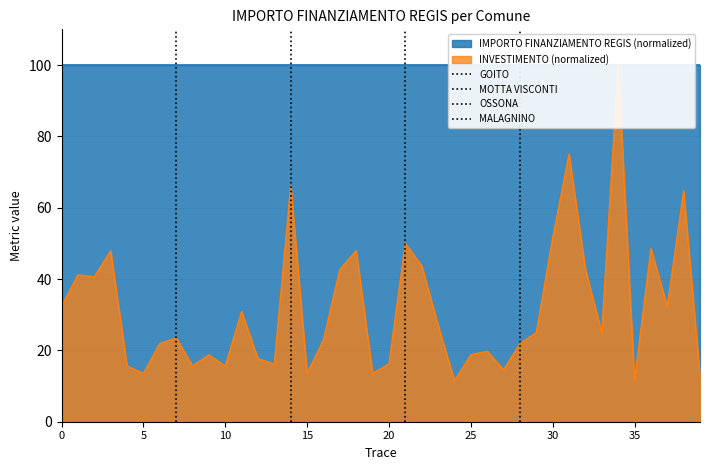

What is the difference between the maximum and minimum values?

88.5